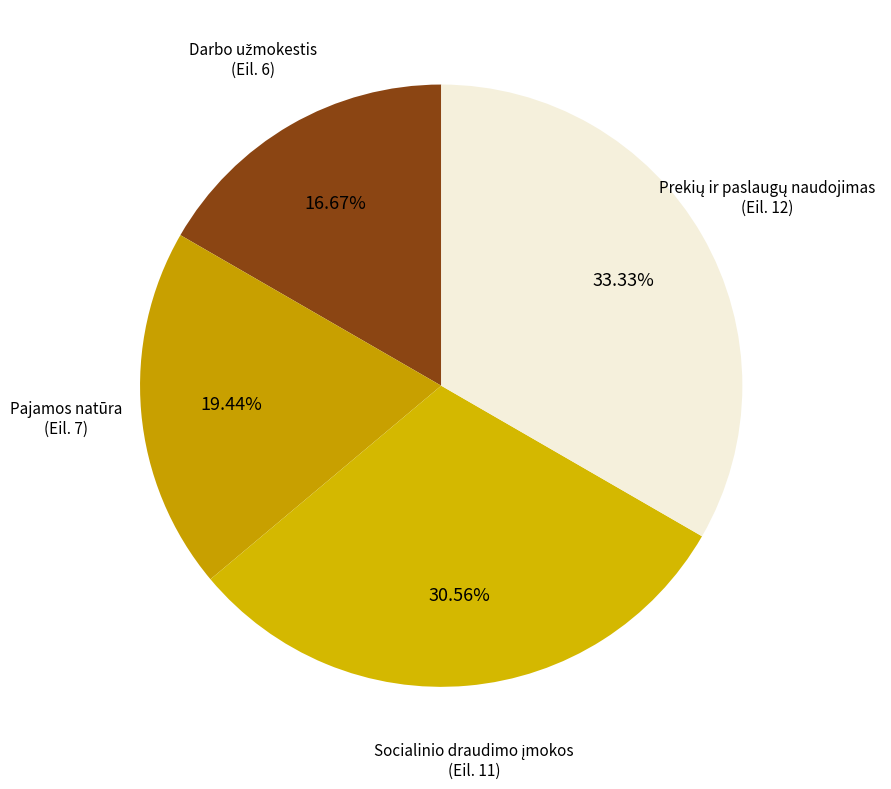

How many segments does this pie chart have?

4